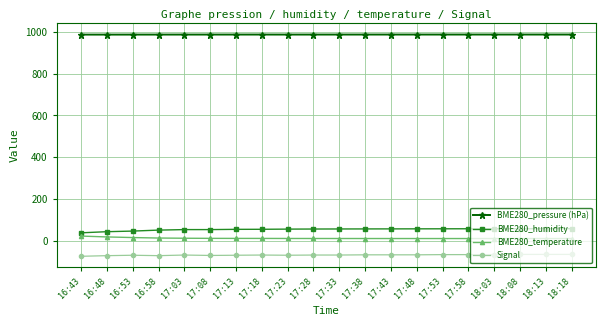

The BME280_humidity series shows 98.1 at 17:38. True or false?

False